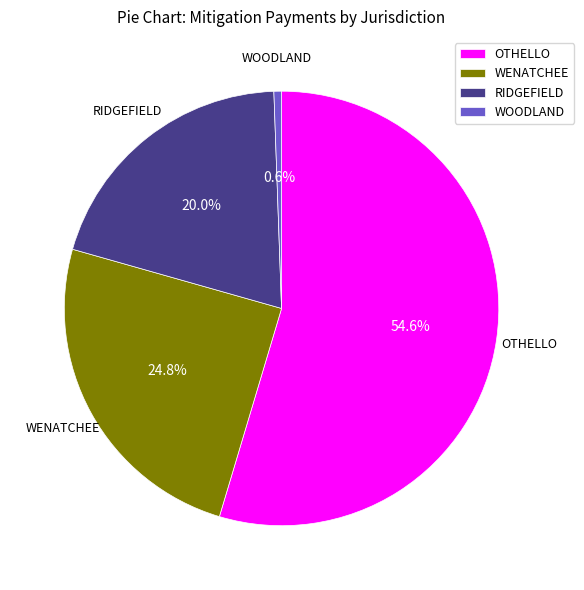

To the nearest percent, what is the difference between the WENATCHEE and WOODLAND slice percentages?

24%